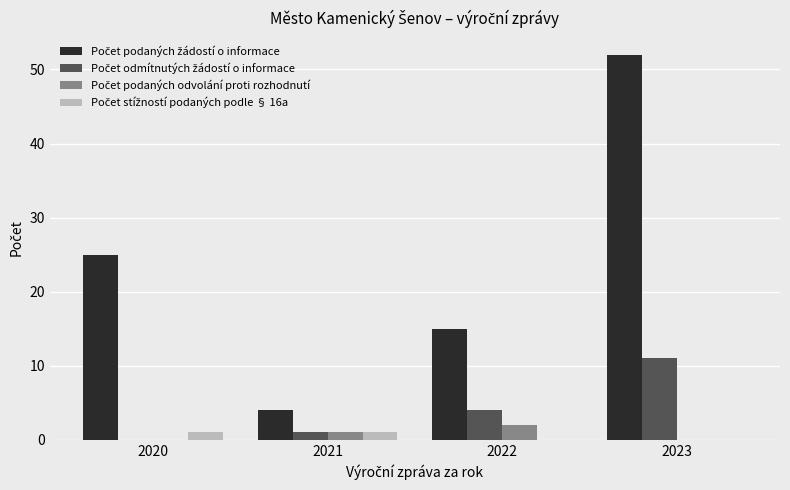

What is the total value across all series at 2022?

21